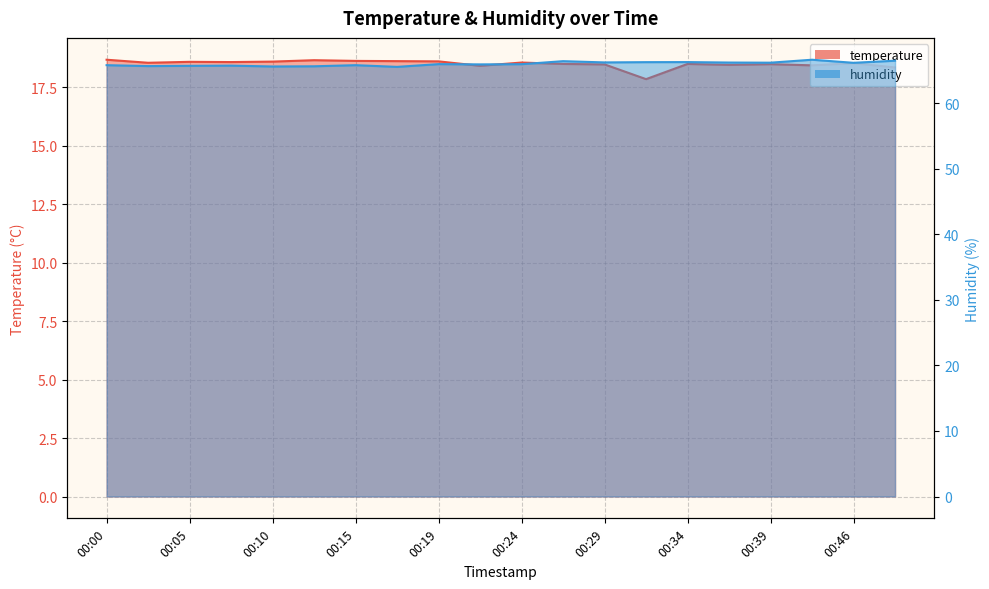

True or false: humidity and temperature cross at least once.

False